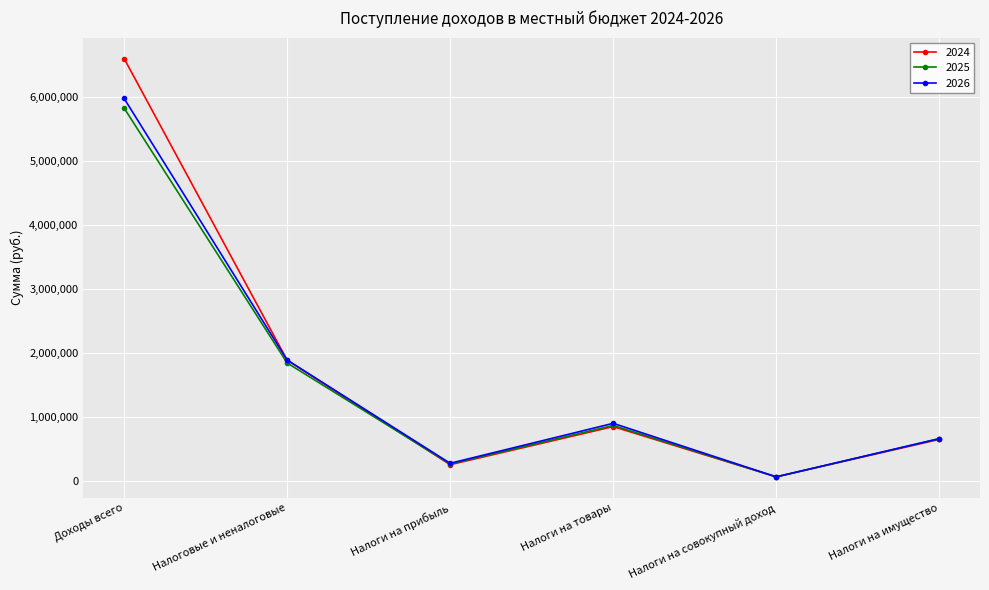

At how many categories does at least one series exceed 3236544?

1